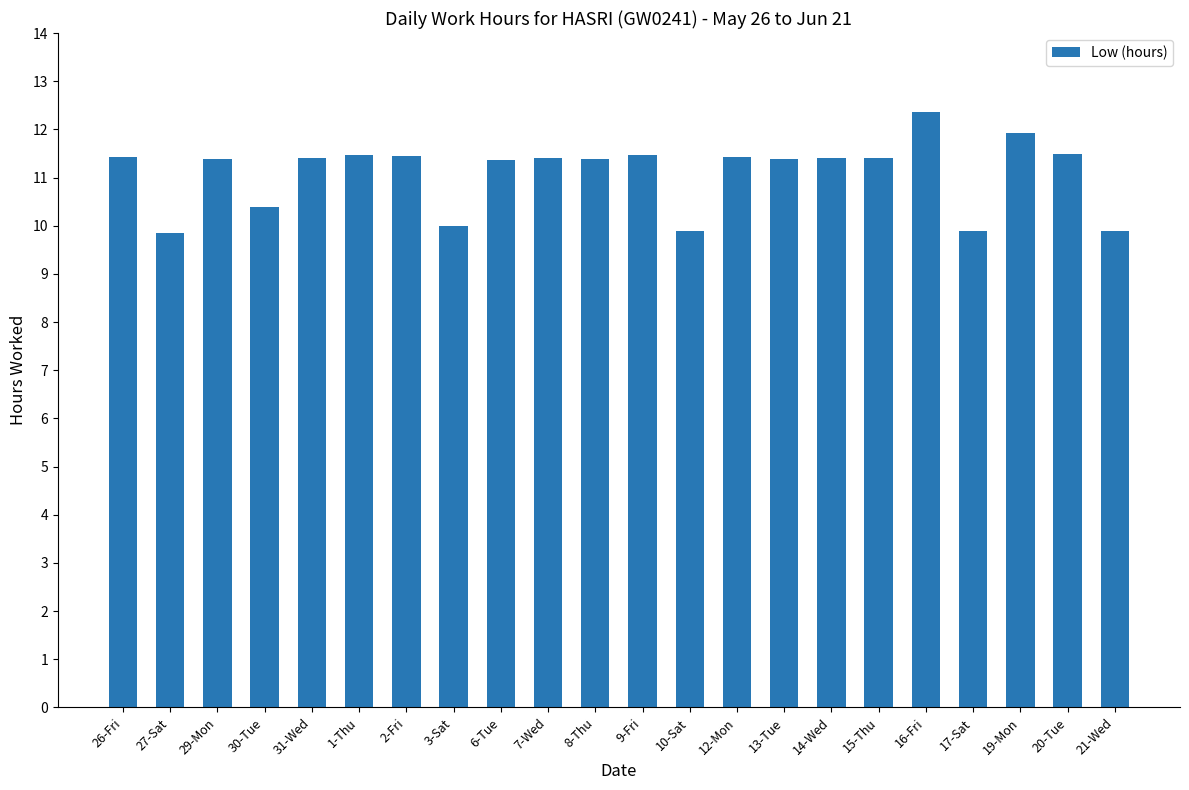

What is the value of the 15th bar from the left?

11.4